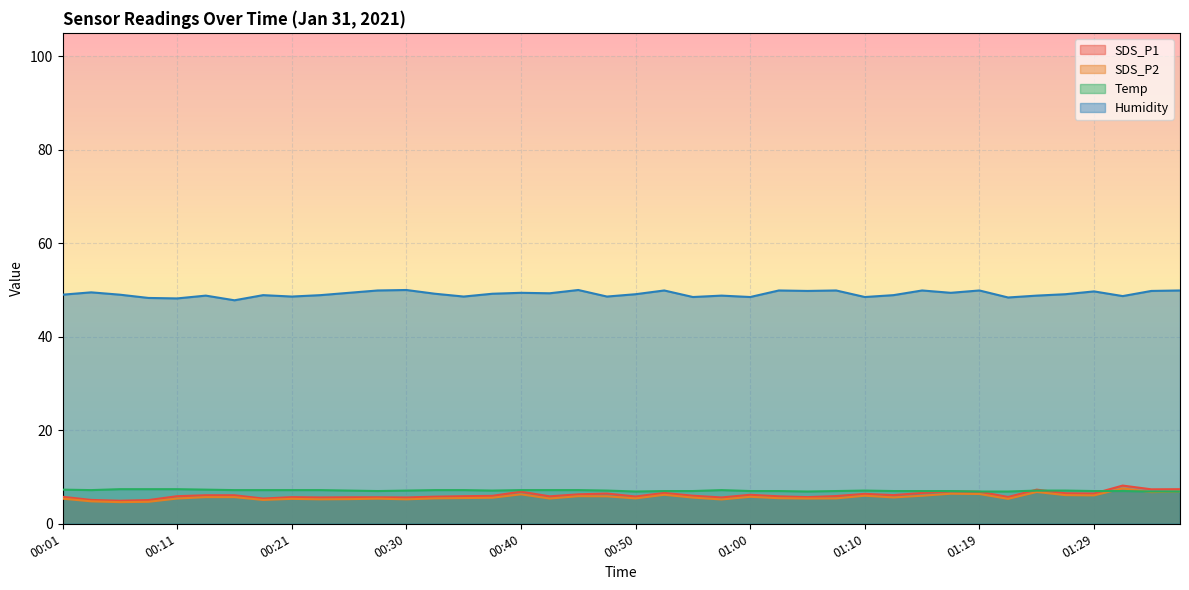

At which category does Humidity reach its first local peak?

00:04